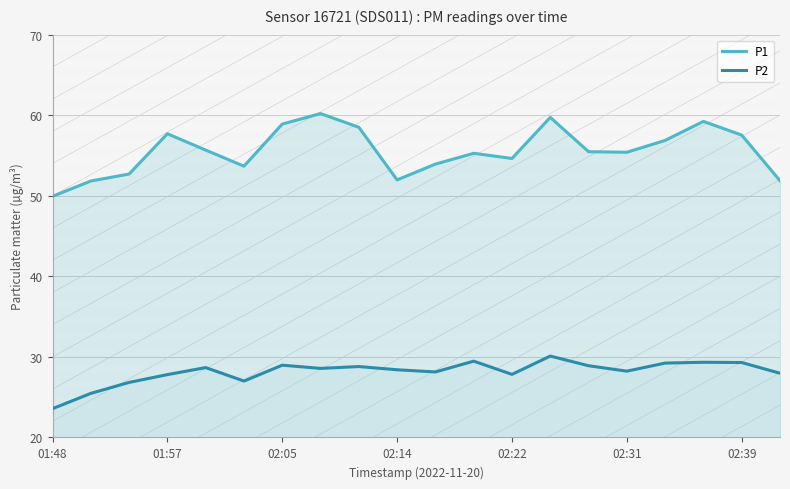

How many categories are shown in the chart?

20